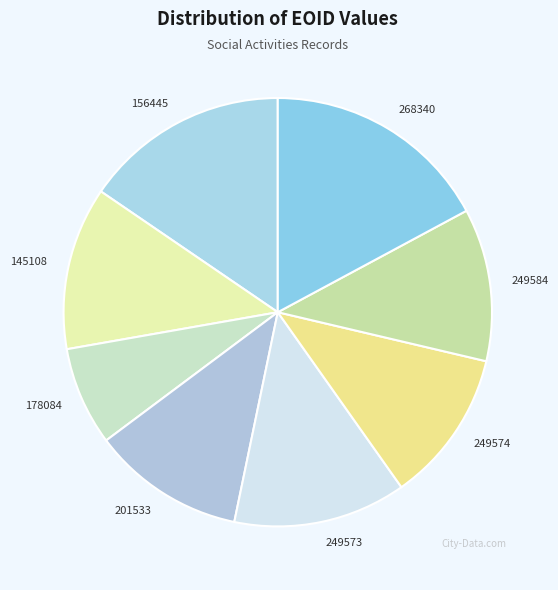

Which slice is the smallest?

178084